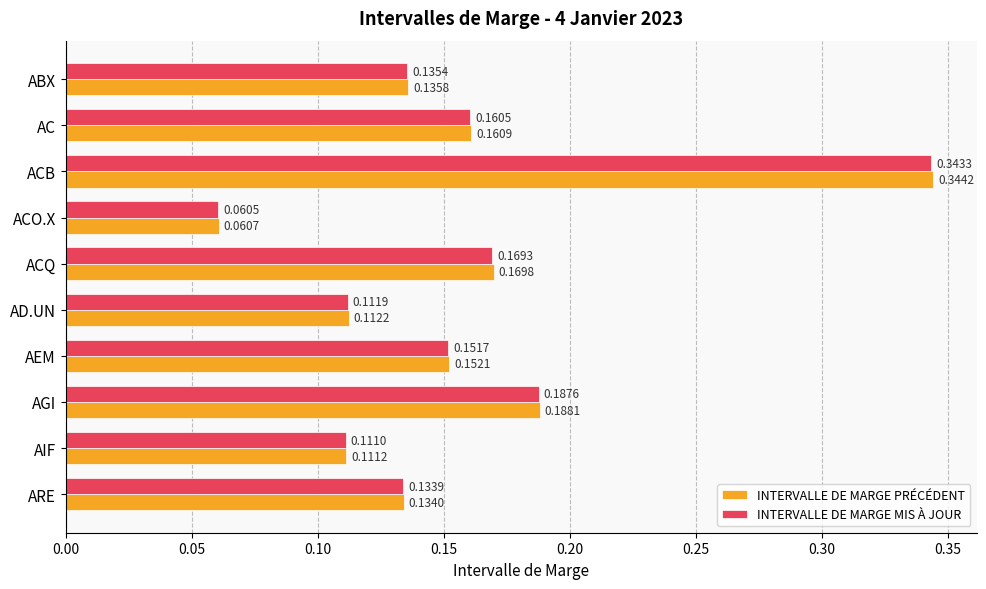

Which series changed the most between ACB and ARE?

INTERVALLE DE MARGE PRÉCÉDENT